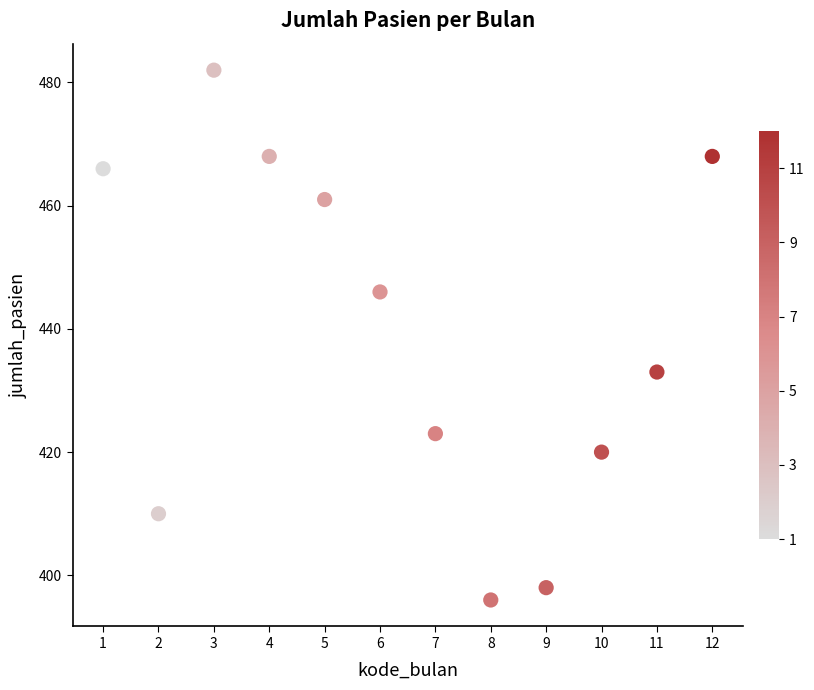

What Y value in the scatter plot is closest to 439?

433